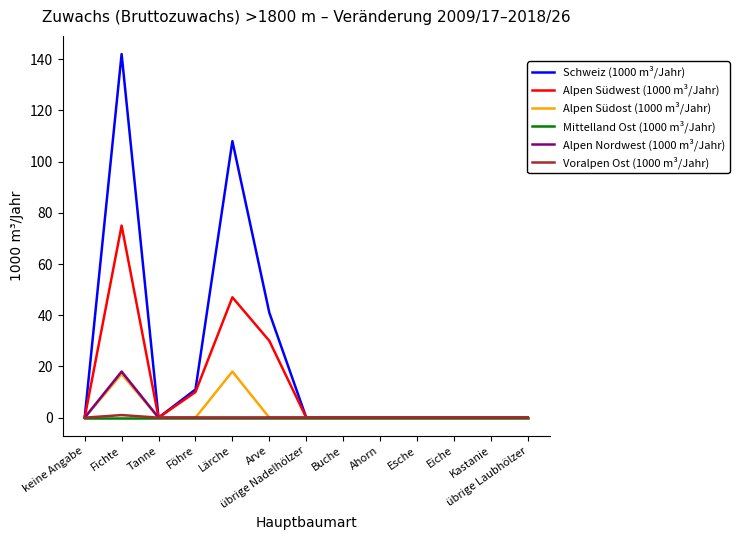

Which series has the largest total across all categories?

Schweiz (1000 m³/Jahr)